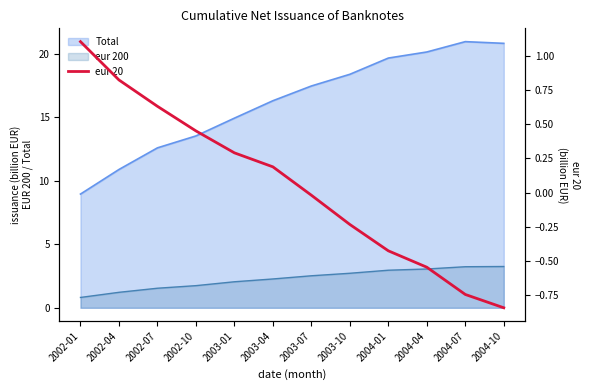

List the labels in order of value, smallest first.

2004-10, 2004-07, 2004-04, 2004-01, 2003-10, 2003-07, 2003-04, 2003-01, 2002-10, 2002-07, 2002-04, 2002-01